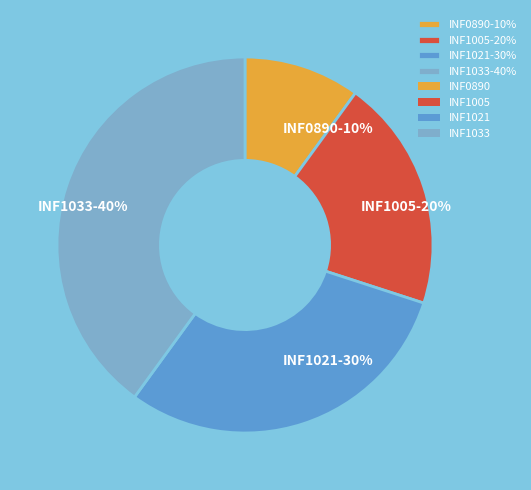

To the nearest percent, what is the combined percentage of INF1033 and INF0890?

50%